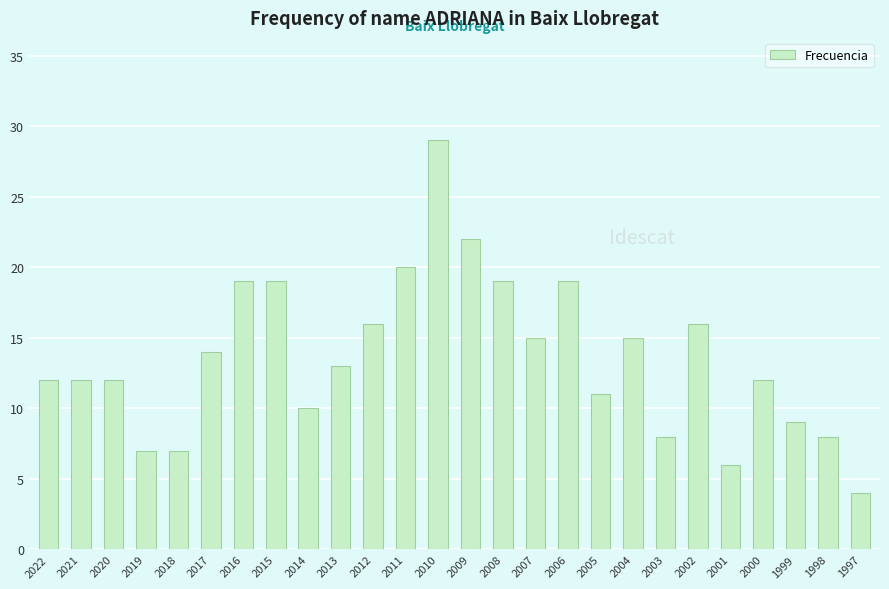

True or false: the data shows 4 at 2017.

False